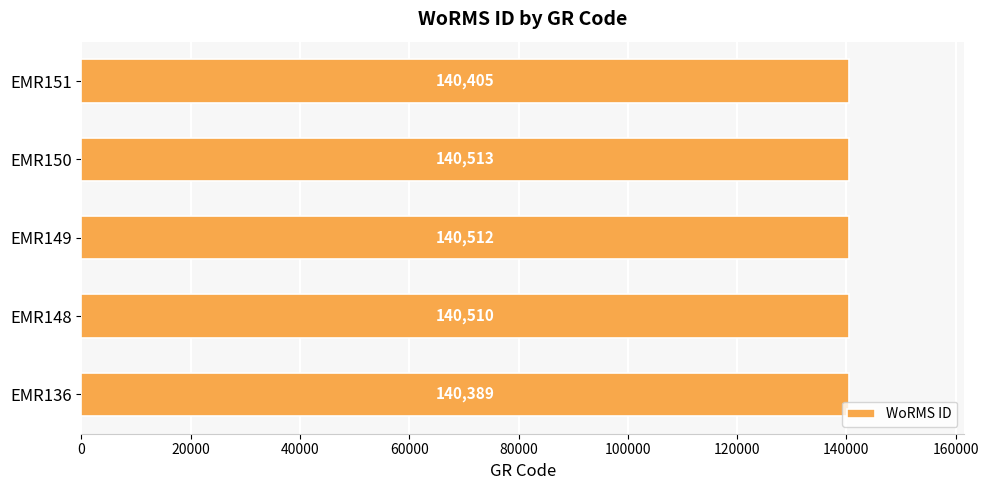

How many values are below 140510?

2